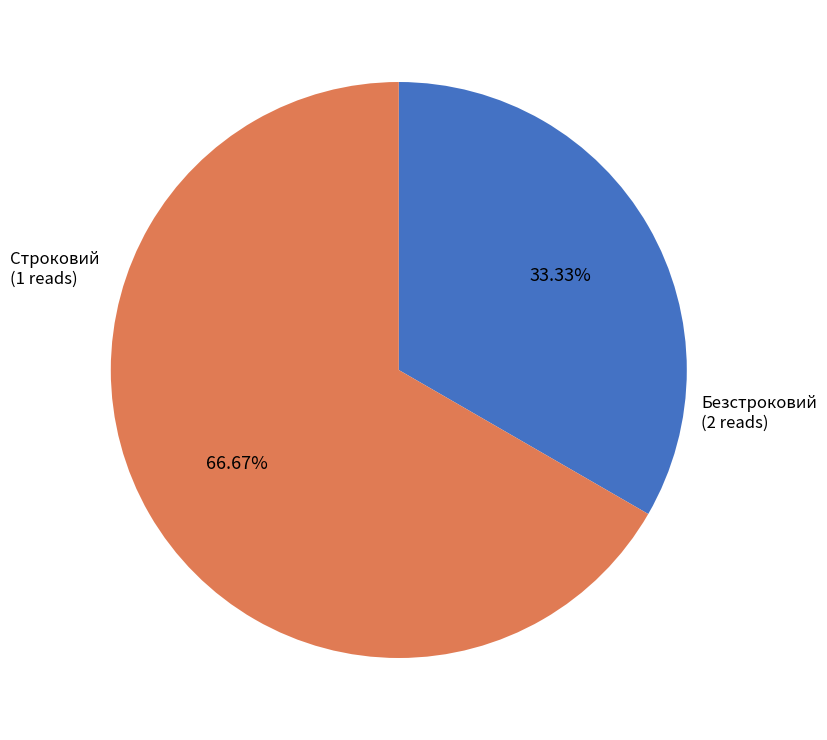

Is there a majority slice in this chart?

Yes